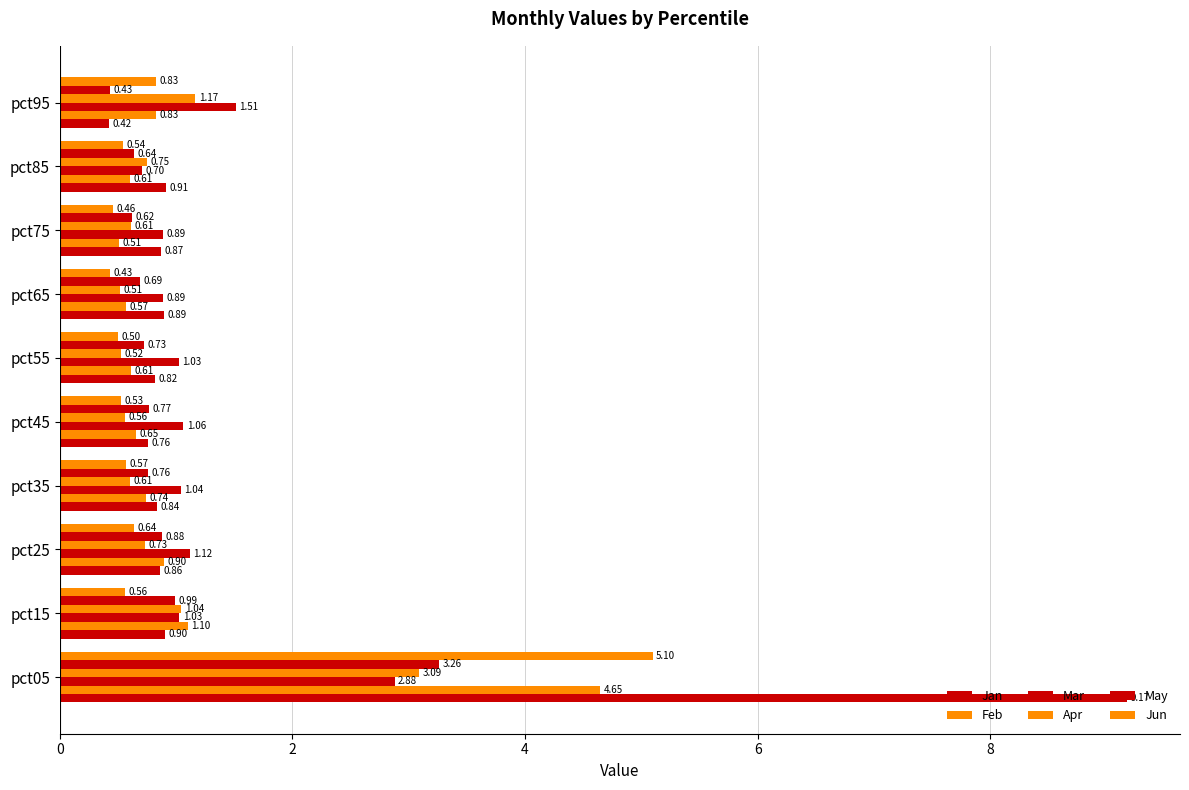

How many distinct data groups are displayed?

6